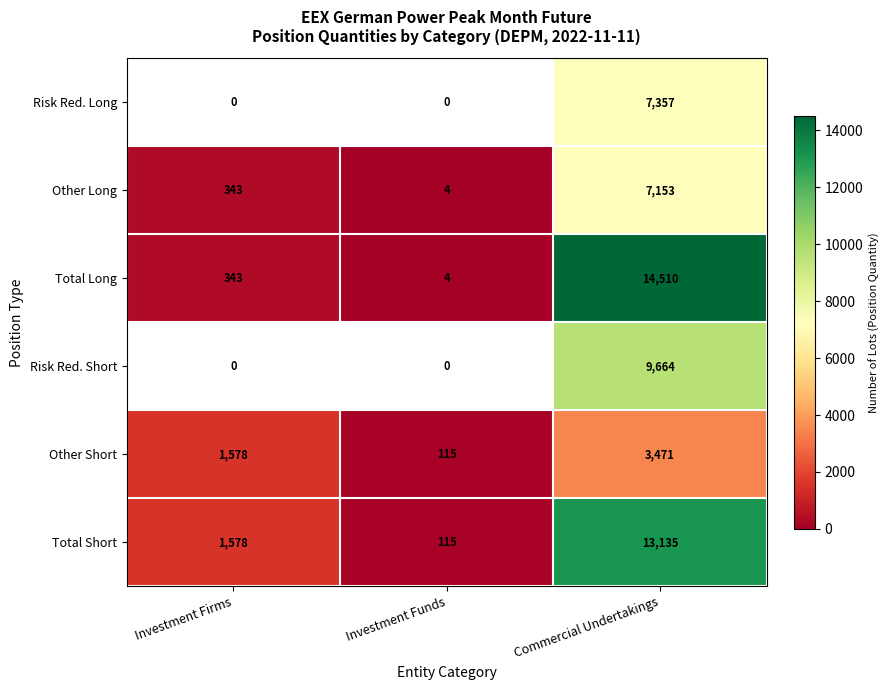

Rank the categories by Total Short value from lowest to highest.

Investment Funds, Investment Firms, Commercial Undertakings